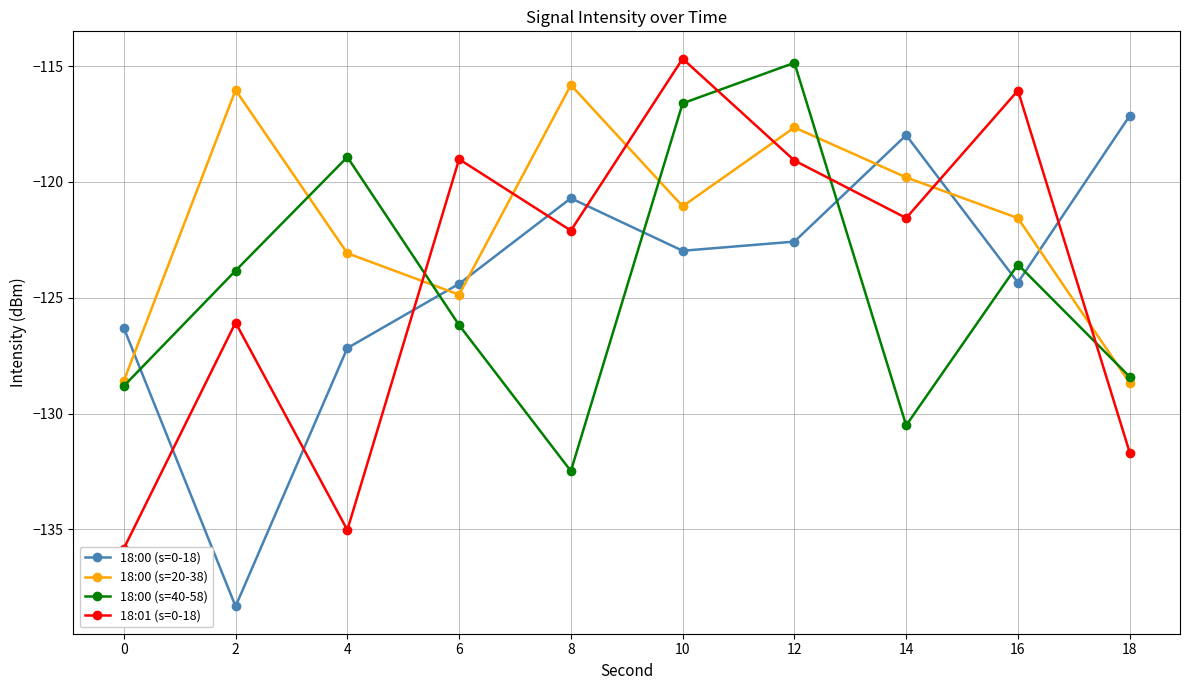

How many values in the 18:00 (s=40-58) series are below -123?

7